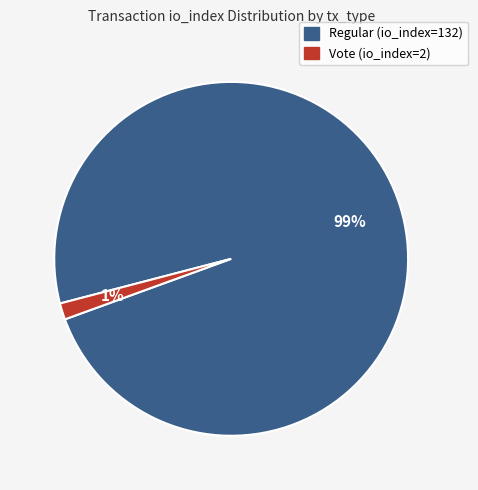

True or false: Vote (io_index=2) accounts for 1% of the total.

True